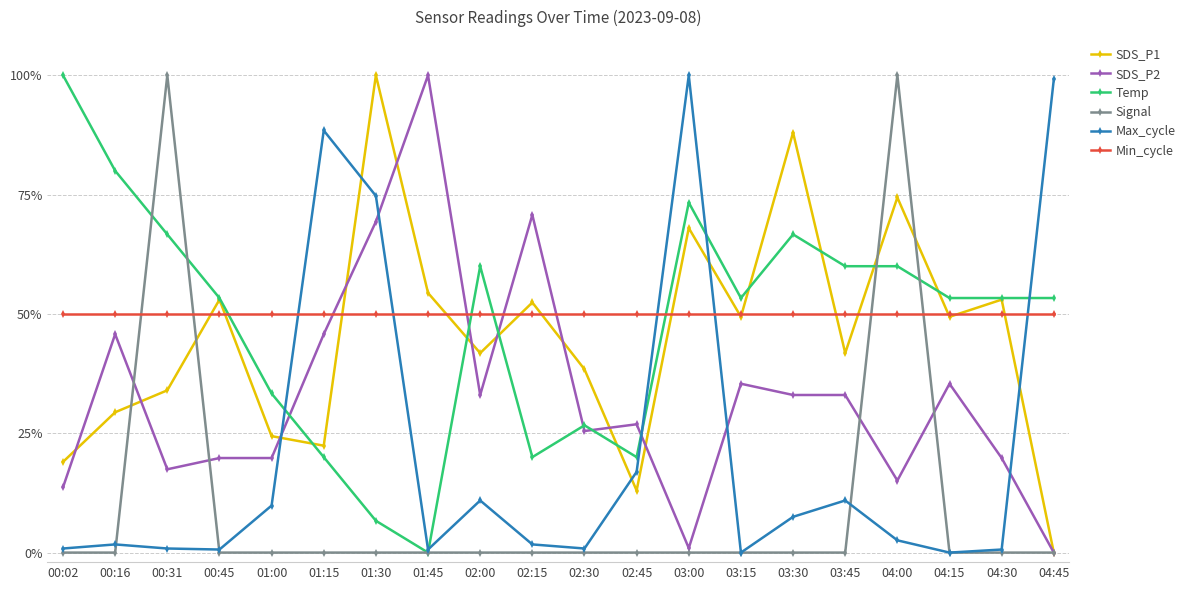

Where do Signal and Min_cycle first cross each other?

00:16 and 00:31